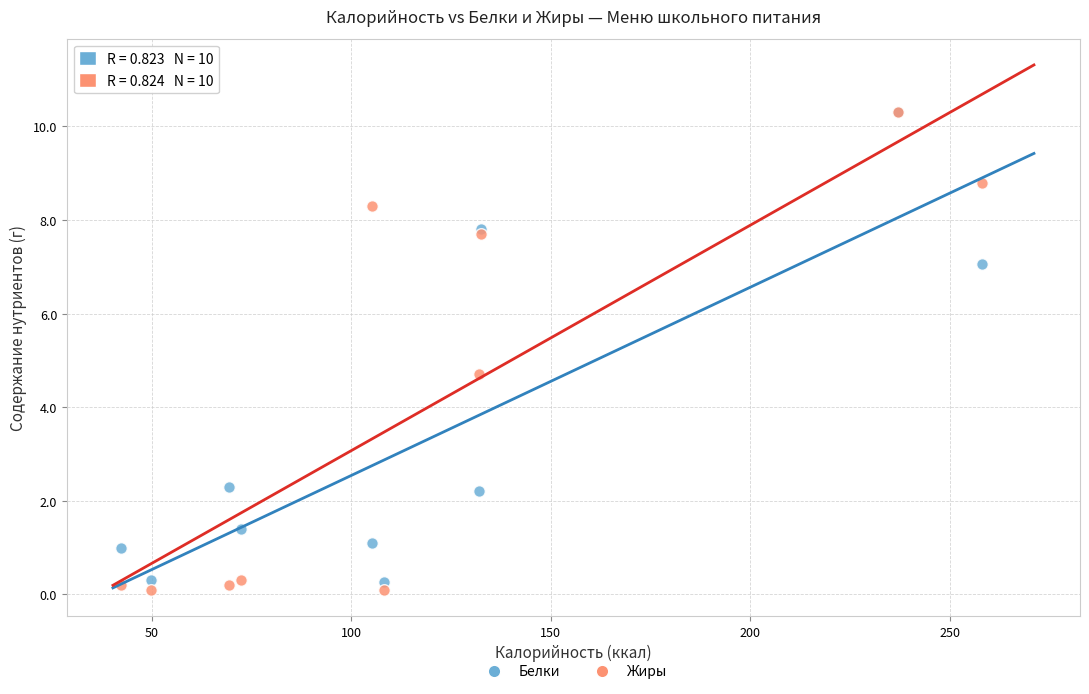

In the Жиры series, what Y value is closest to 5?

4.7